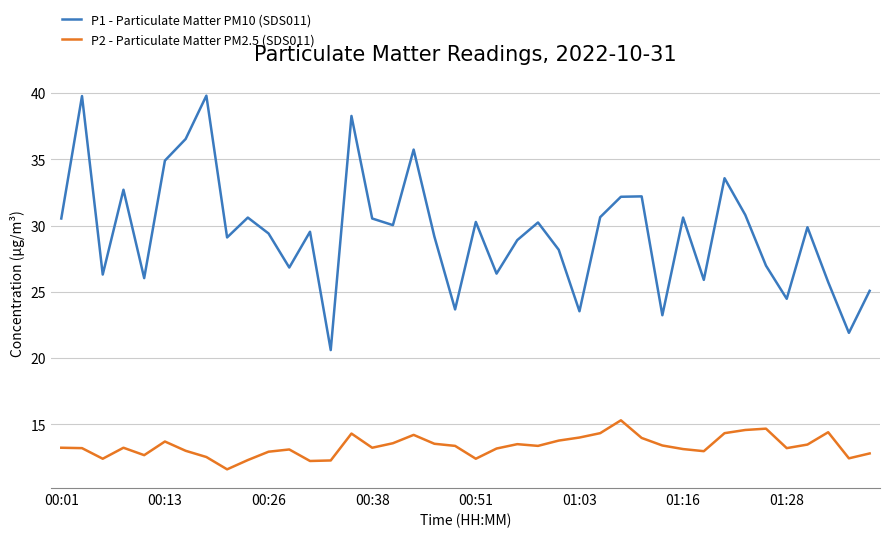

Which series has the widest spread of values?

P1 - Particulate Matter PM10 (SDS011)